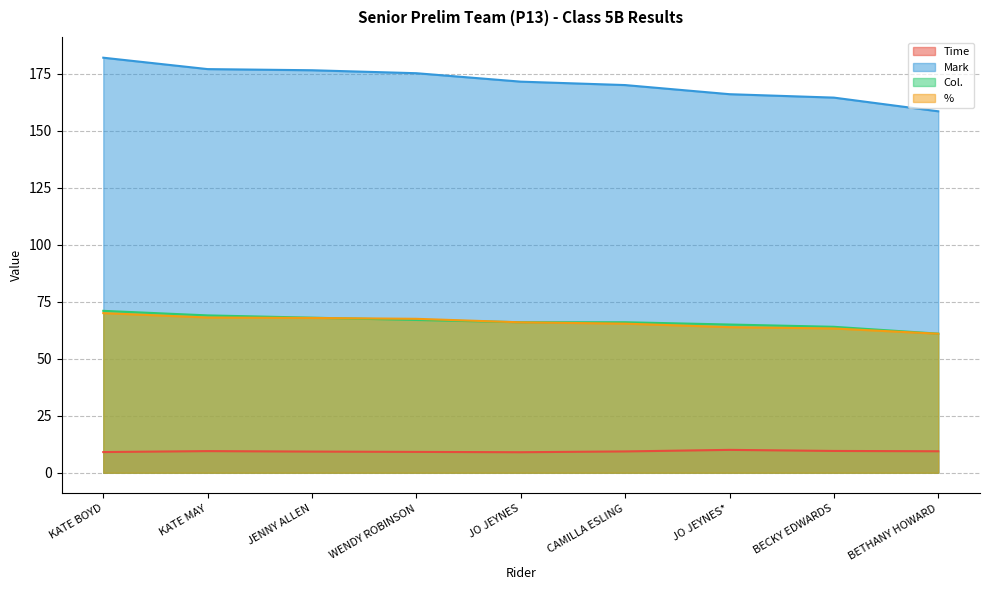

At JENNY ALLEN, list the series in order from smallest to largest.

Time, %, Col., Mark